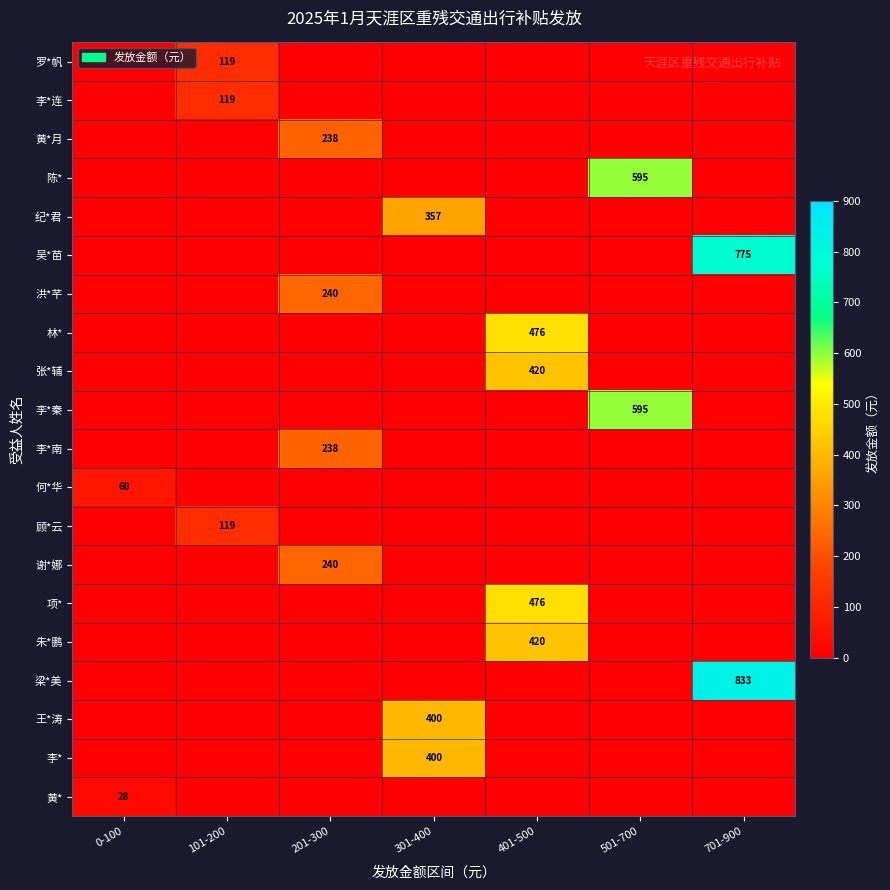

The 吴*苗 series shows 455 at 701-900. True or false?

False